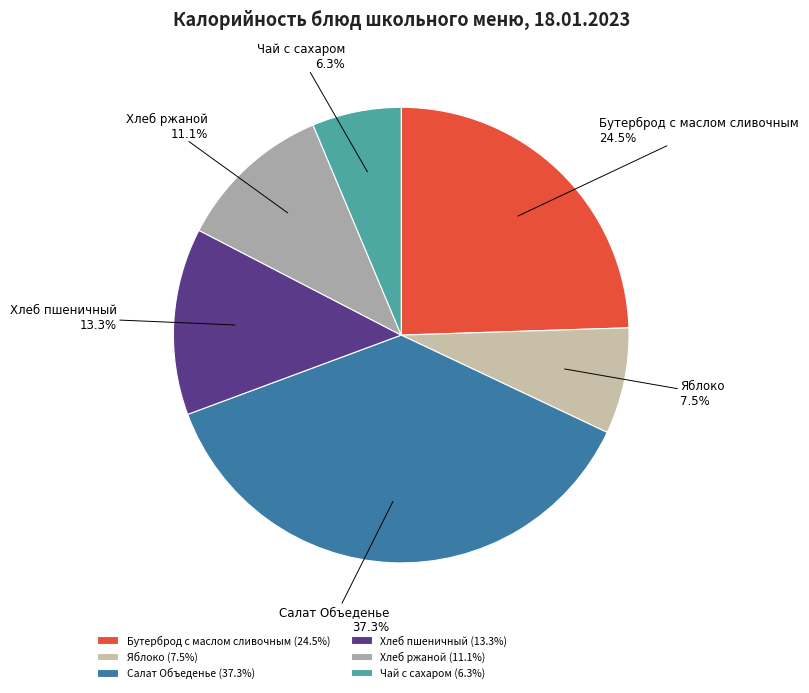

Approximately how many times larger is the value at Хлеб пшеничный compared to Бутерброд с маслом сливочным?

0.5